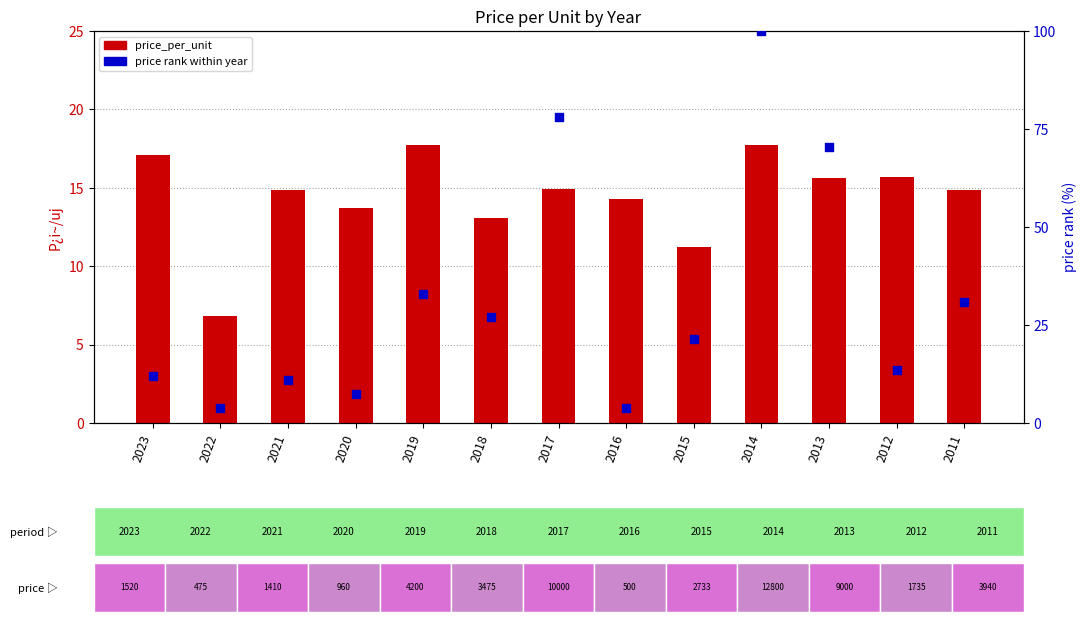

Which series has the largest total across all categories?

price_rank_within_year